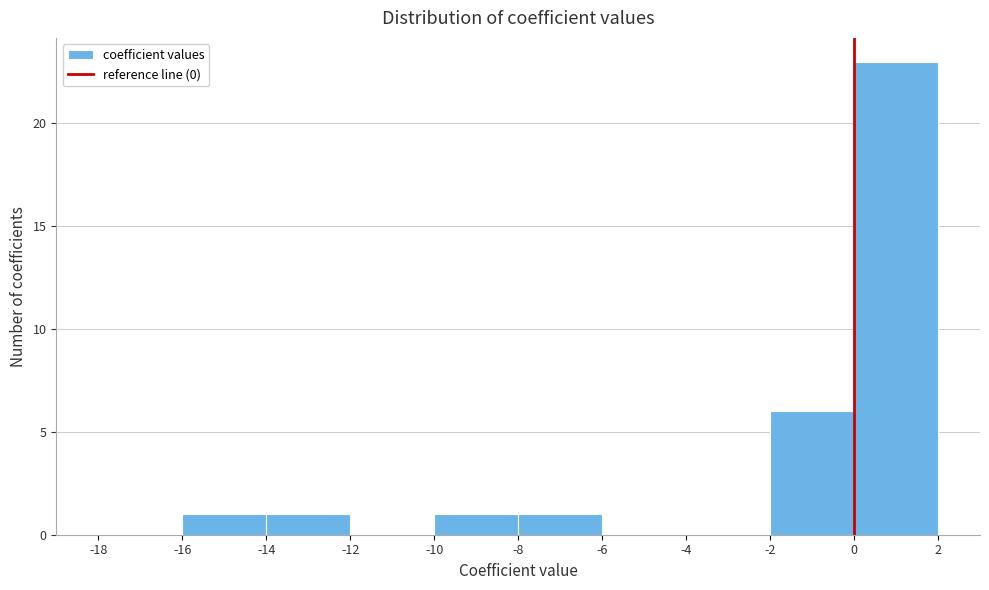

Which range on the x-axis has the tallest bar?

0 to 2